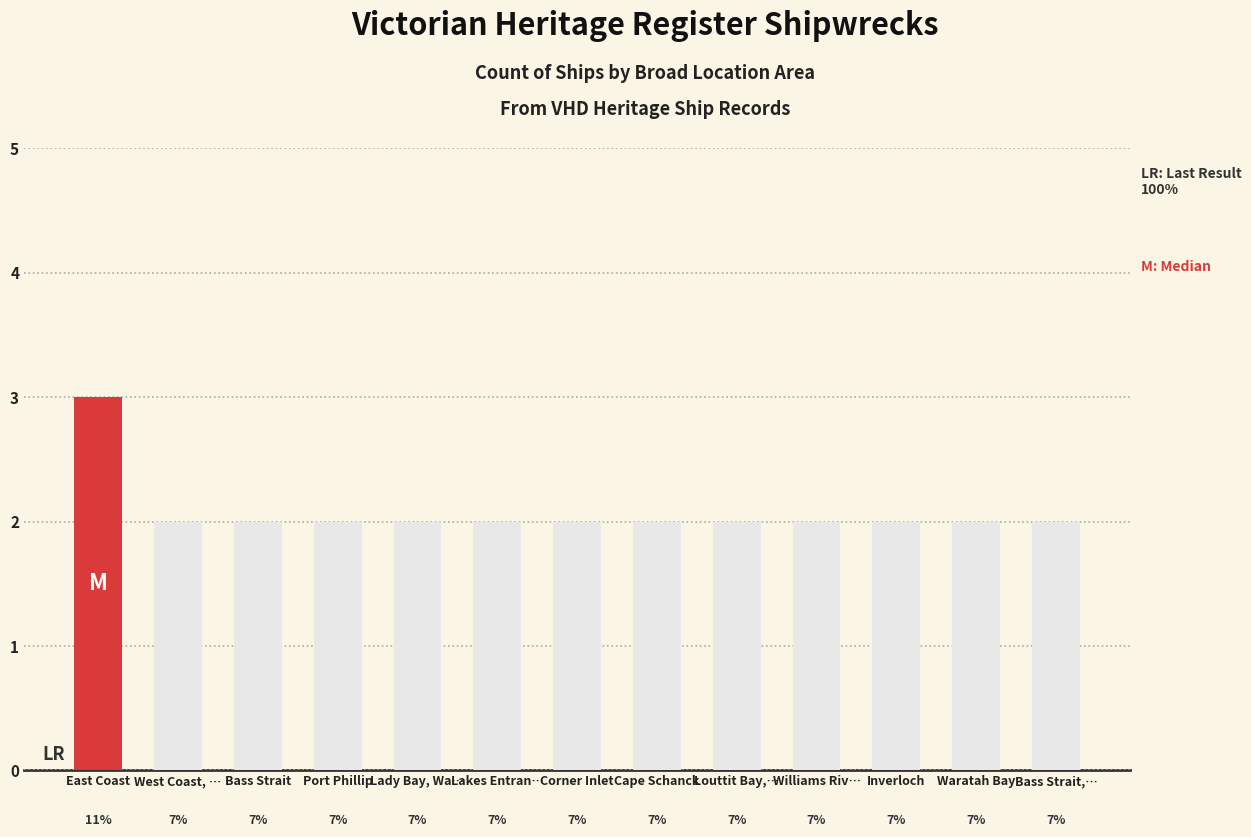

What is the value of the 8th bar from the left?

2